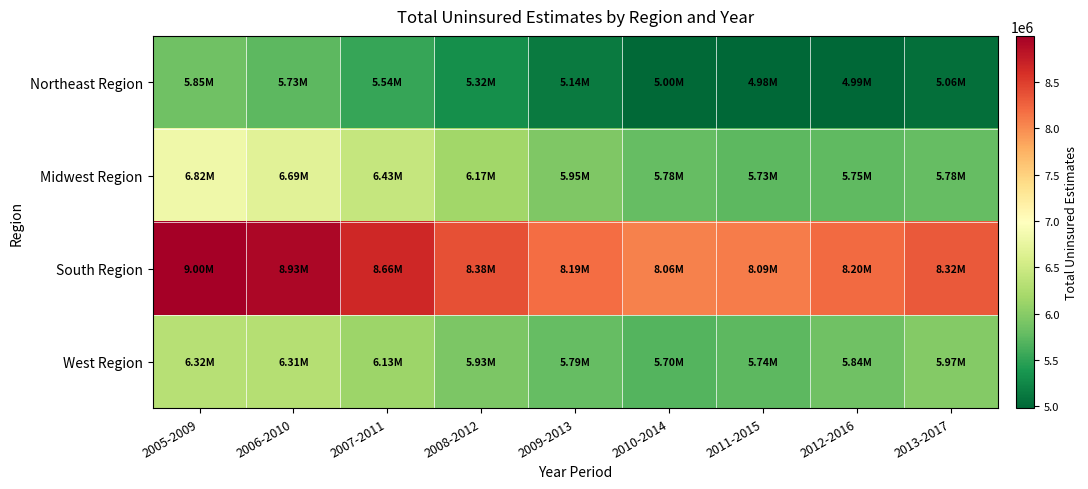

At how many categories does at least one series exceed 7746624?

9